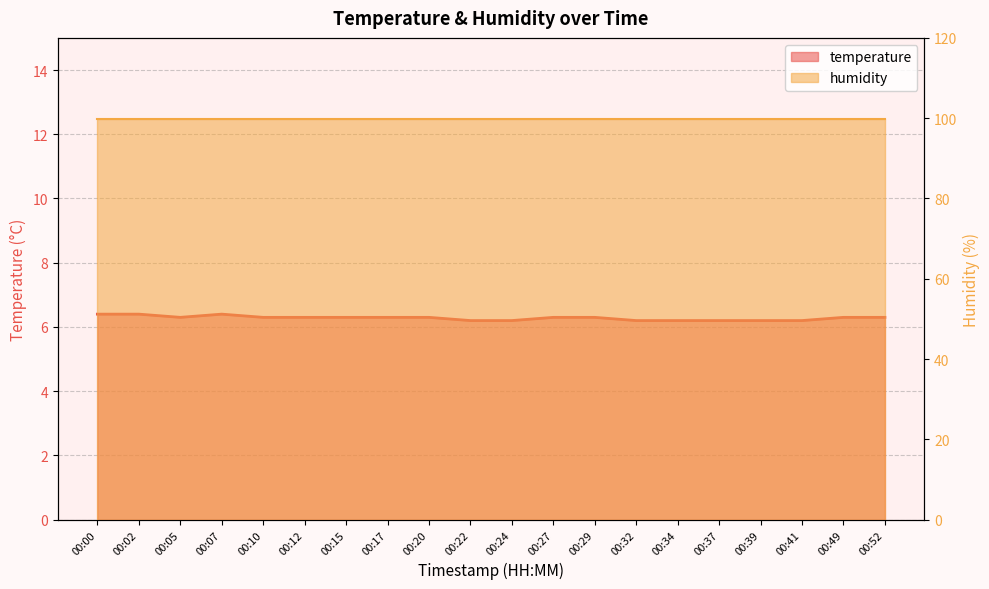

Rank the categories by value from lowest to highest.

00:22, 00:24, 00:32, 00:34, 00:37, 00:39, 00:41, 00:05, 00:10, 00:12, 00:15, 00:17, 00:20, 00:27, 00:29, 00:49, 00:52, 00:00, 00:02, 00:07